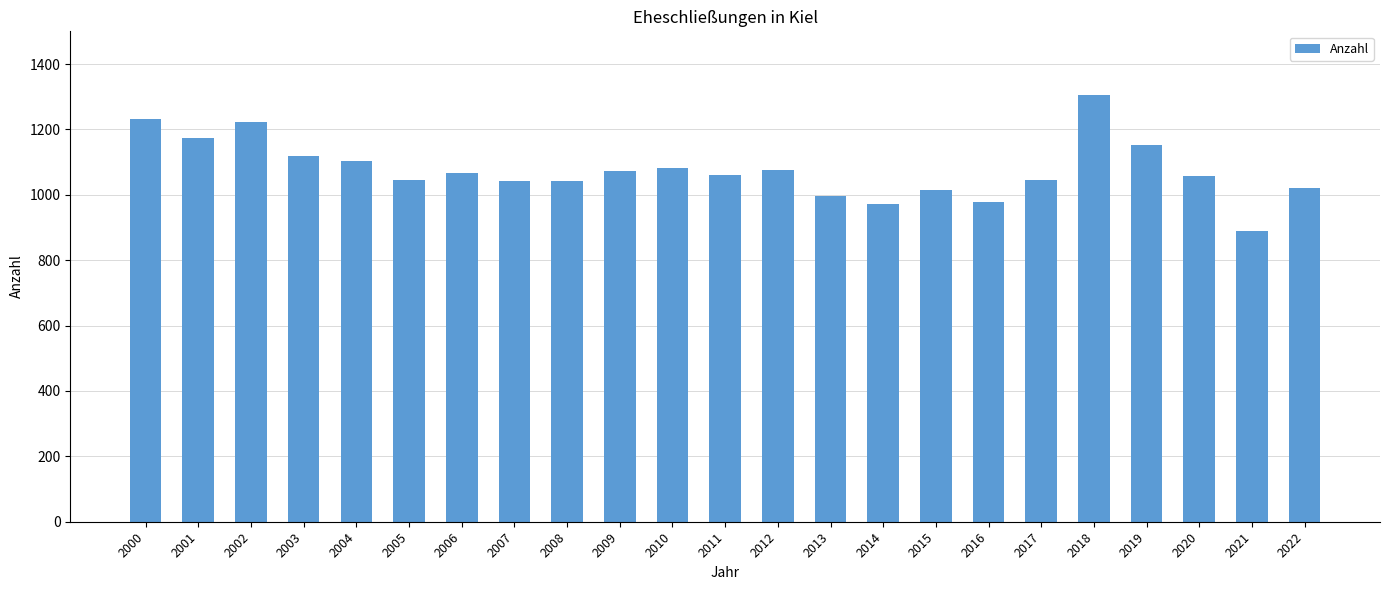

Is it true that the value at 2011 is 1662?

False